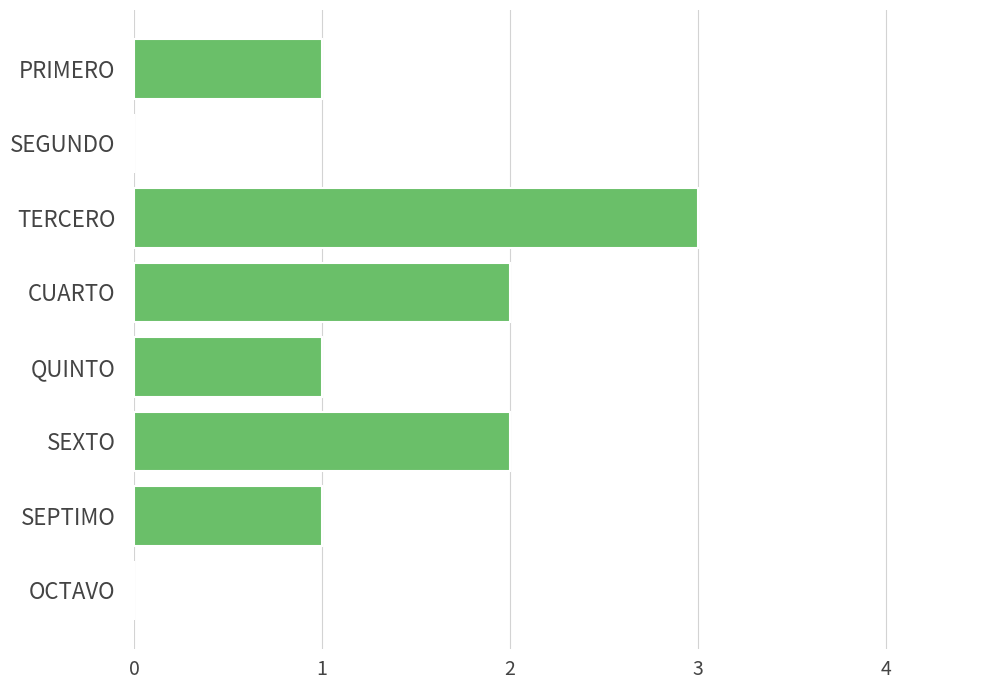

Count the number of data series in this chart.

1